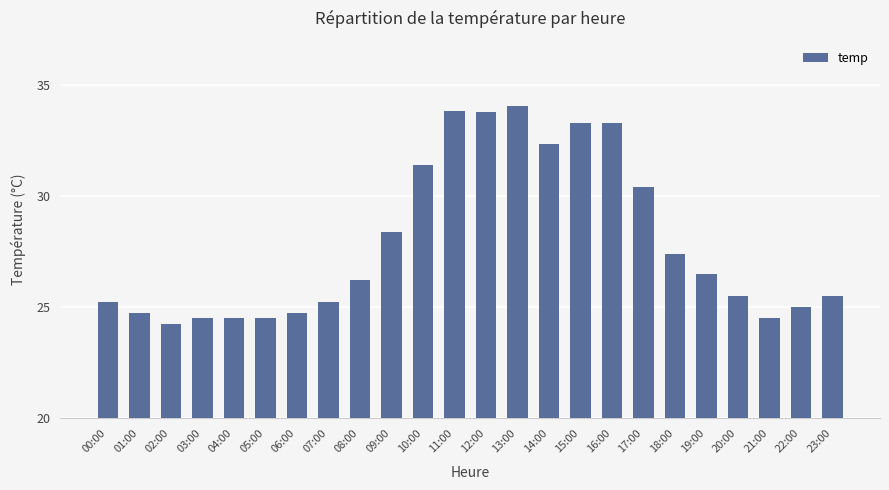

At which category does the chart reach its peak across all series?

13:00